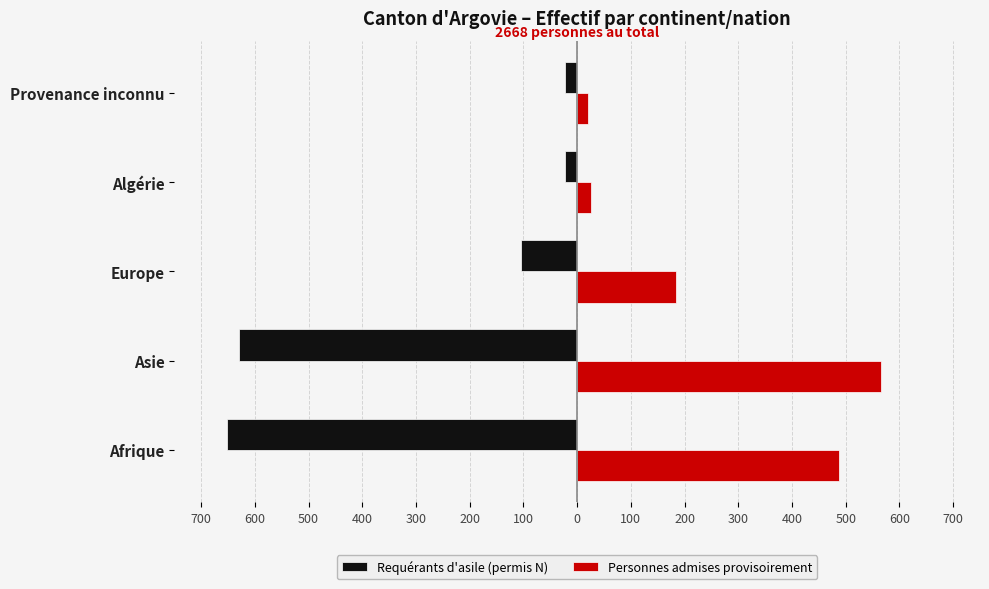

What is the value of the Requérants d'asile (permis N) bar at the 2nd from the left?

-629